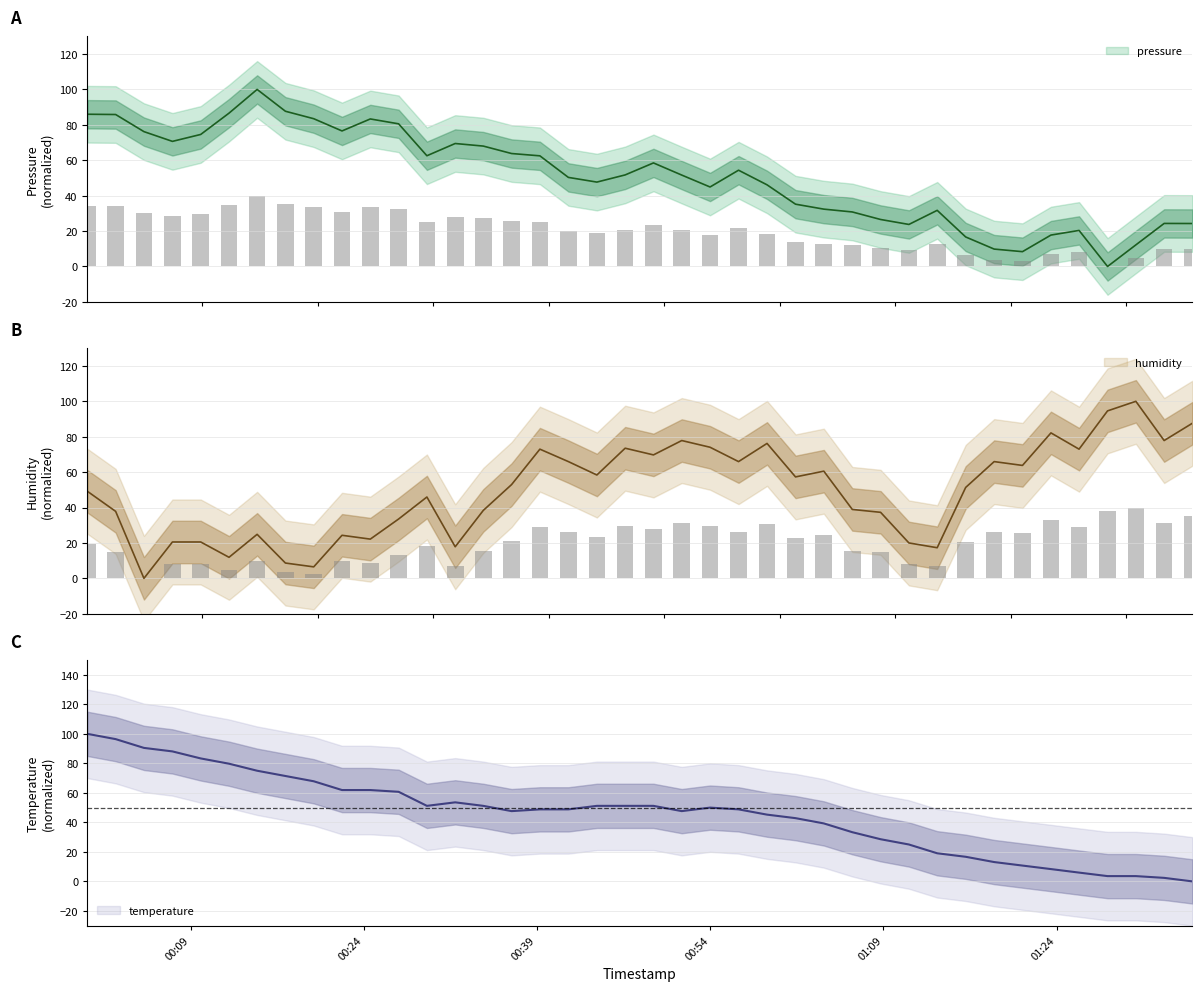

Rank the series by their average value, from lowest to highest.

temperature, humidity, pressure